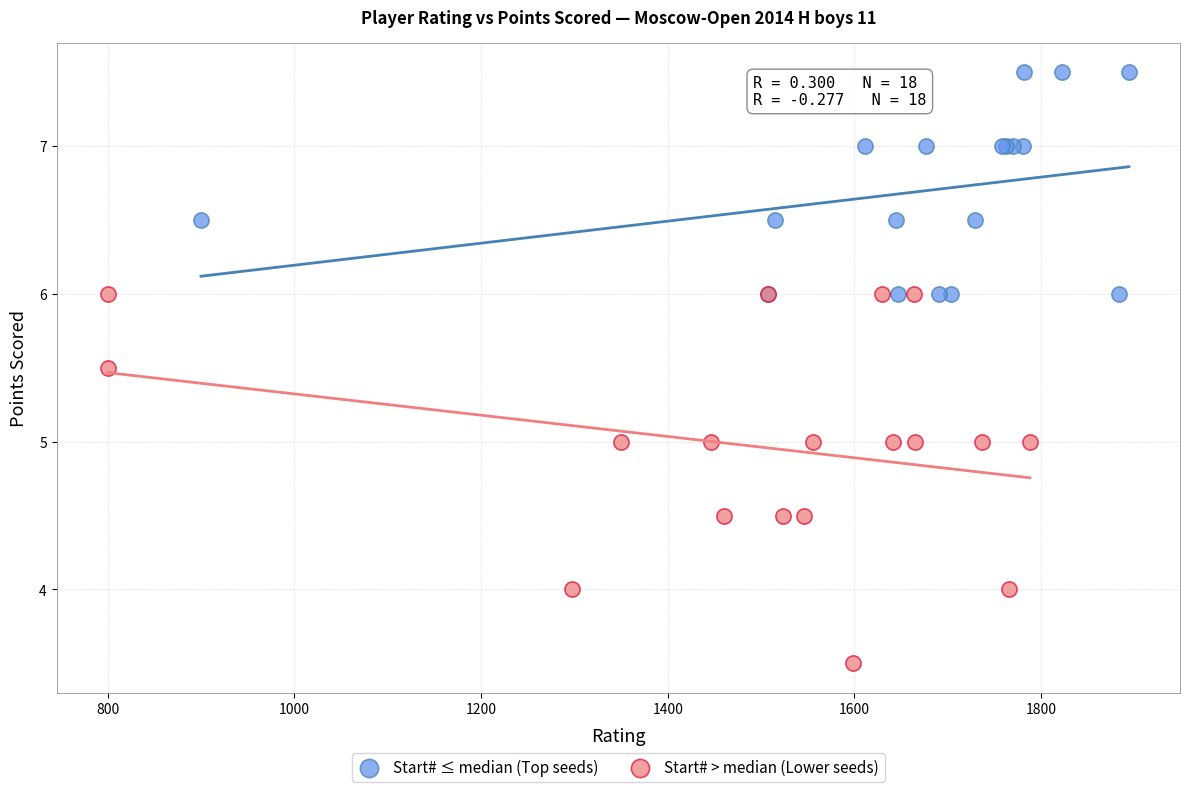

Which series reaches the minimum Y coordinate?

Start# > median (Lower seeds)